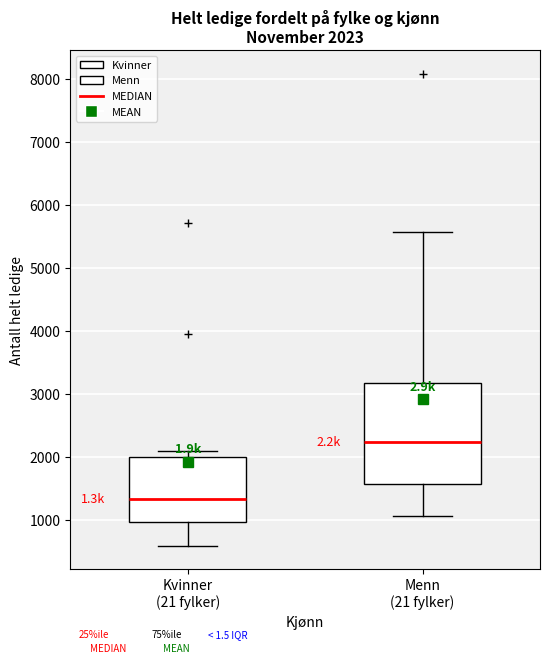

Comparing the boxes themselves (not the whiskers), which one is the tallest?

Menn (21 fylker)